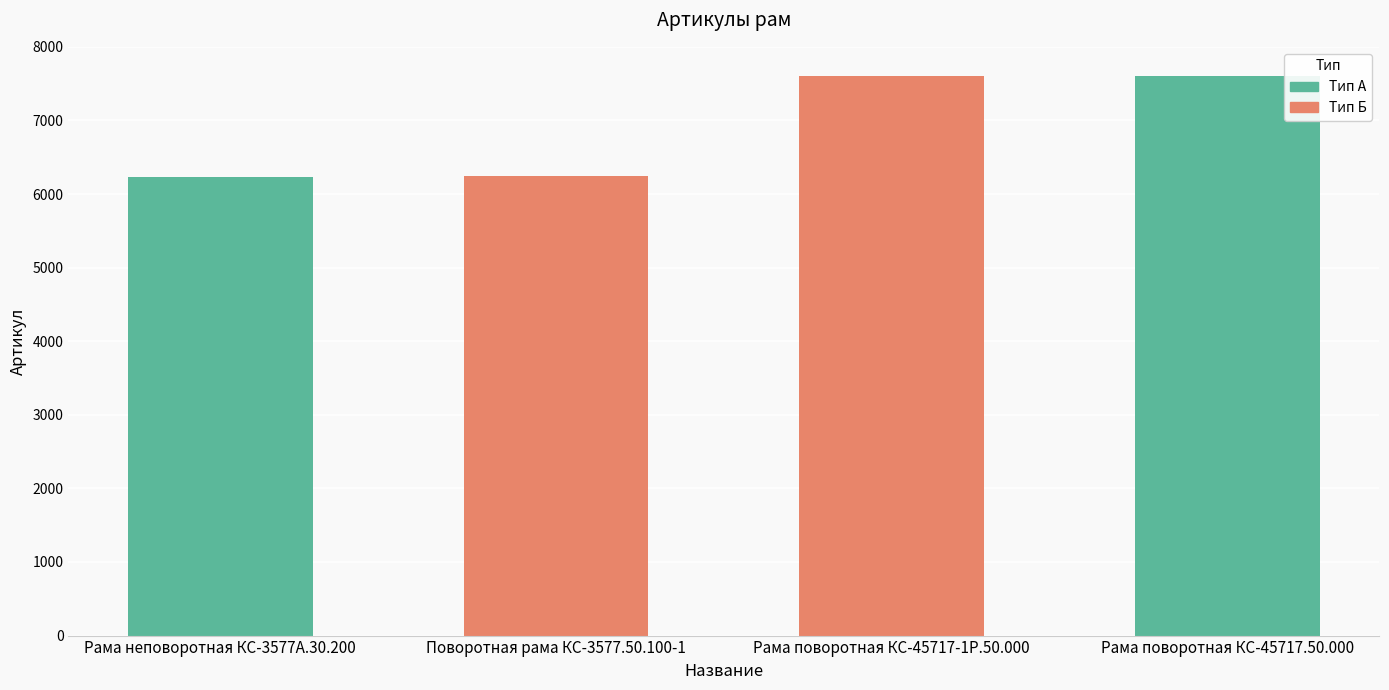

What is the smallest value displayed?

6236